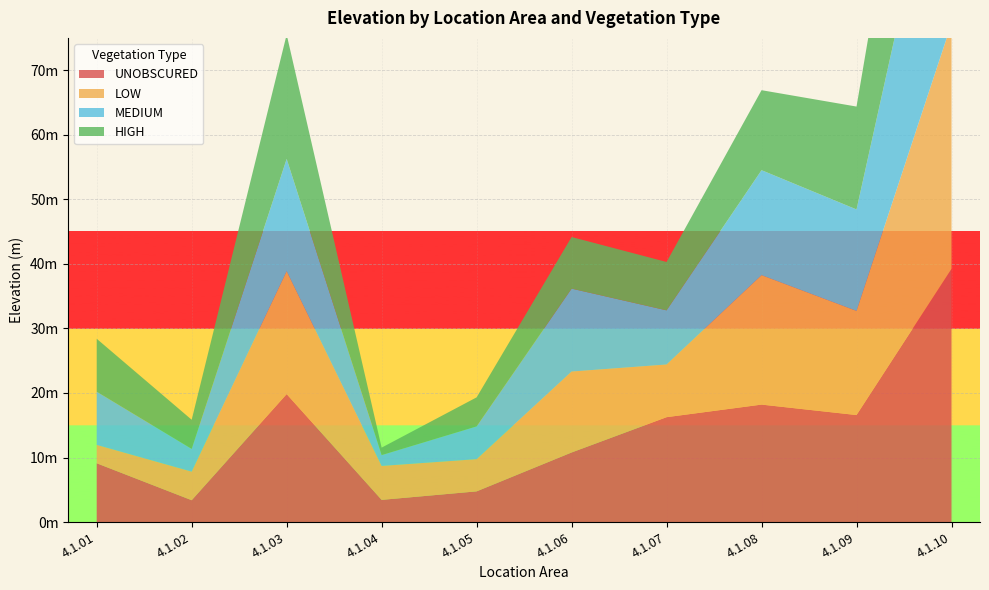

Reading left to right, extract all data points from this chart.

UNOBSCURED: 9.1	3.4	19.8	3.4	4.8	10.8	16.3	18.2	16.6	39.2
LOW: 2.9	4.4	19.0	5.3	5.0	12.5	8.2	20.0	16.1	38.0
MEDIUM: 8.2	3.5	17.4	1.7	5.1	12.8	8.4	16.3	15.7	37.5
HIGH: 8.2	4.5	19.3	1.2	4.5	8.0	7.5	12.4	15.9	36.0